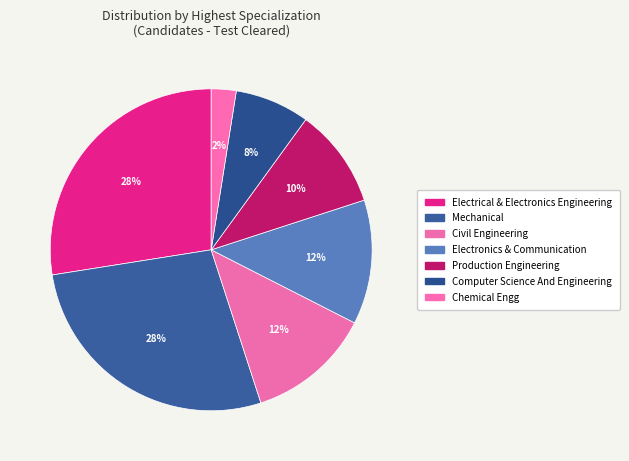

To the nearest percent, what percentage of the pie is Chemical Engg?

2%